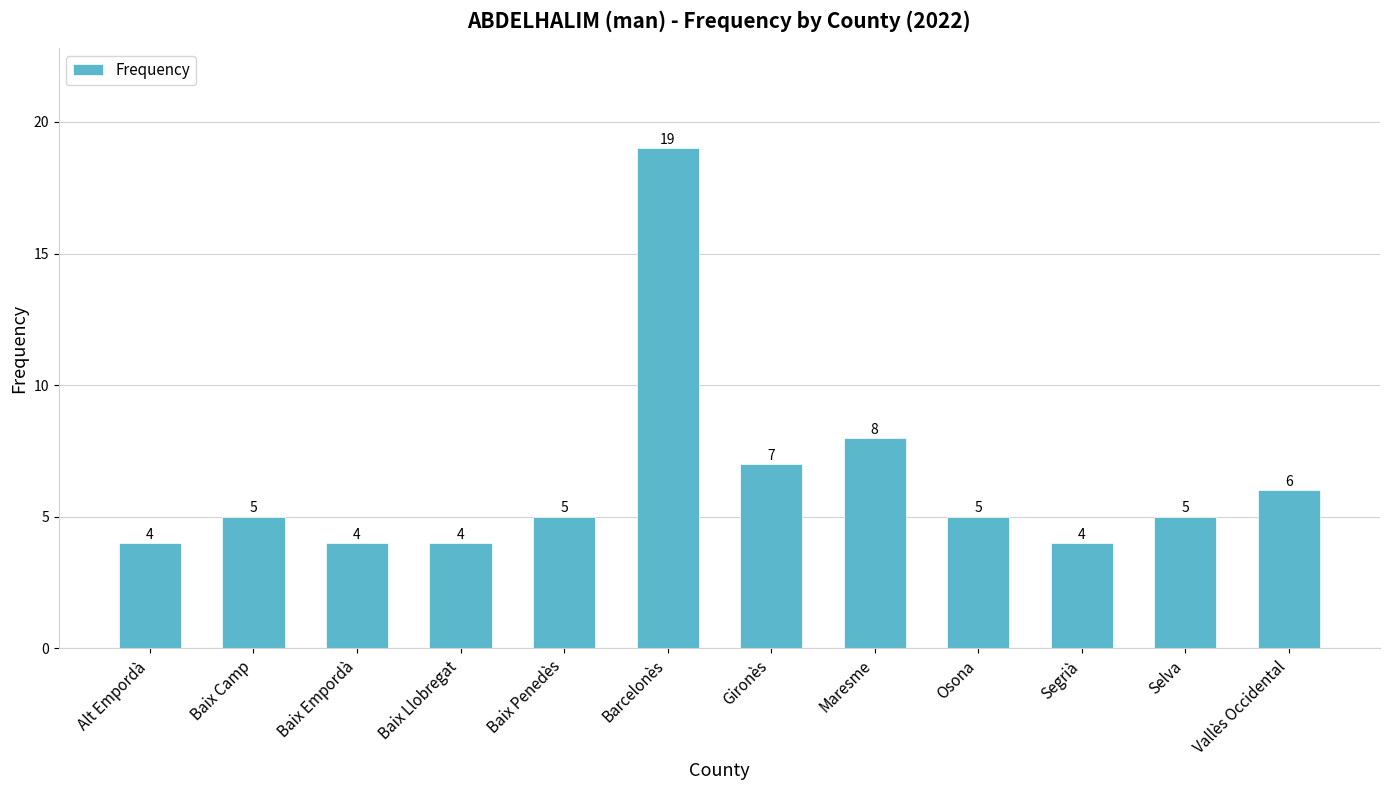

Reading left to right, extract all data points from this chart.

4	5	4	4	5	19	7	8	5	4	5	6